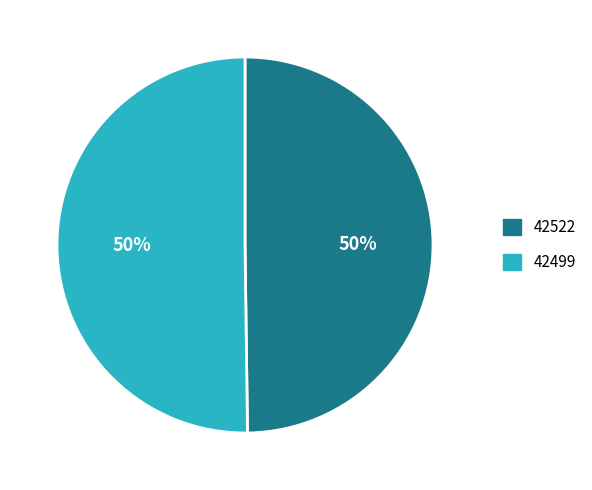

To the nearest percent, what is the combined percentage of 42499 and 42522?

100%